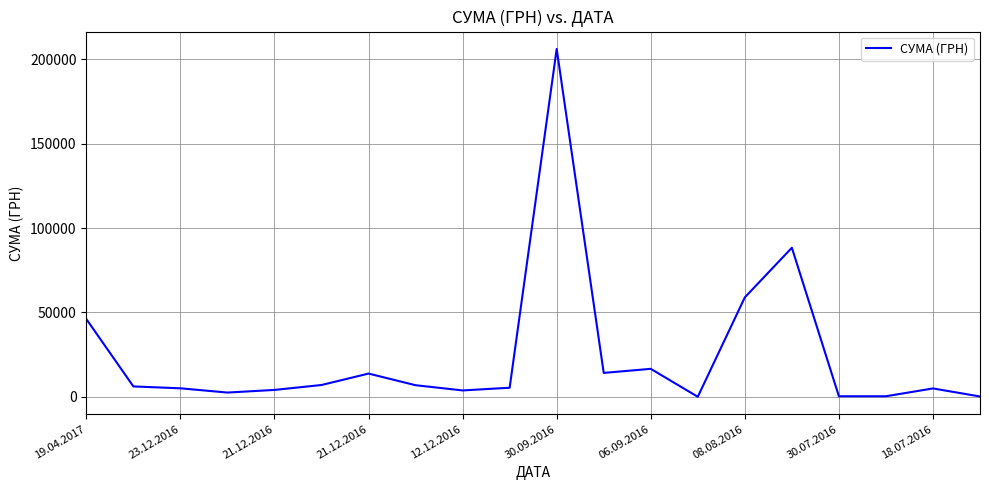

Count the number of values greater than 6171.

10